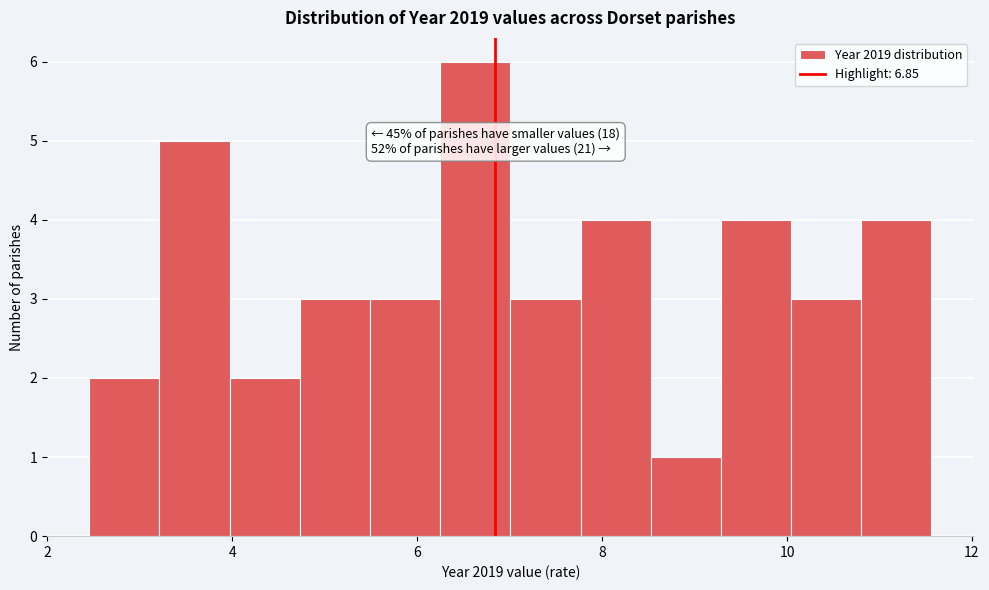

Around what value on the x-axis is the tallest bar? Give the approximate position of its centre, as read against the axis.

6.6